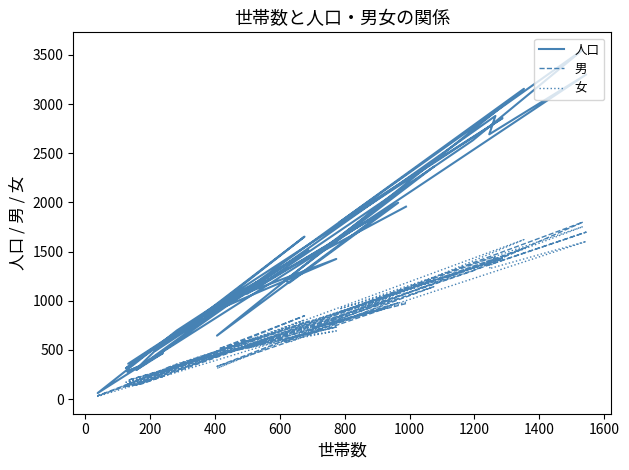

In 女, how many points are lower than both neighbors (excluding endpoints)?

14